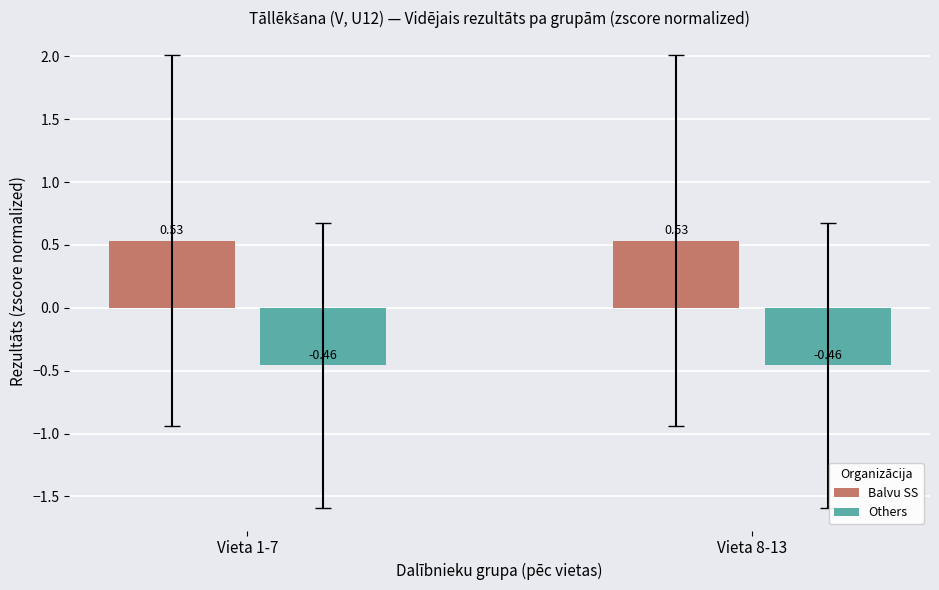

The Balvu SS series shows 0.3 at Vieta 1-7. True or false?

False